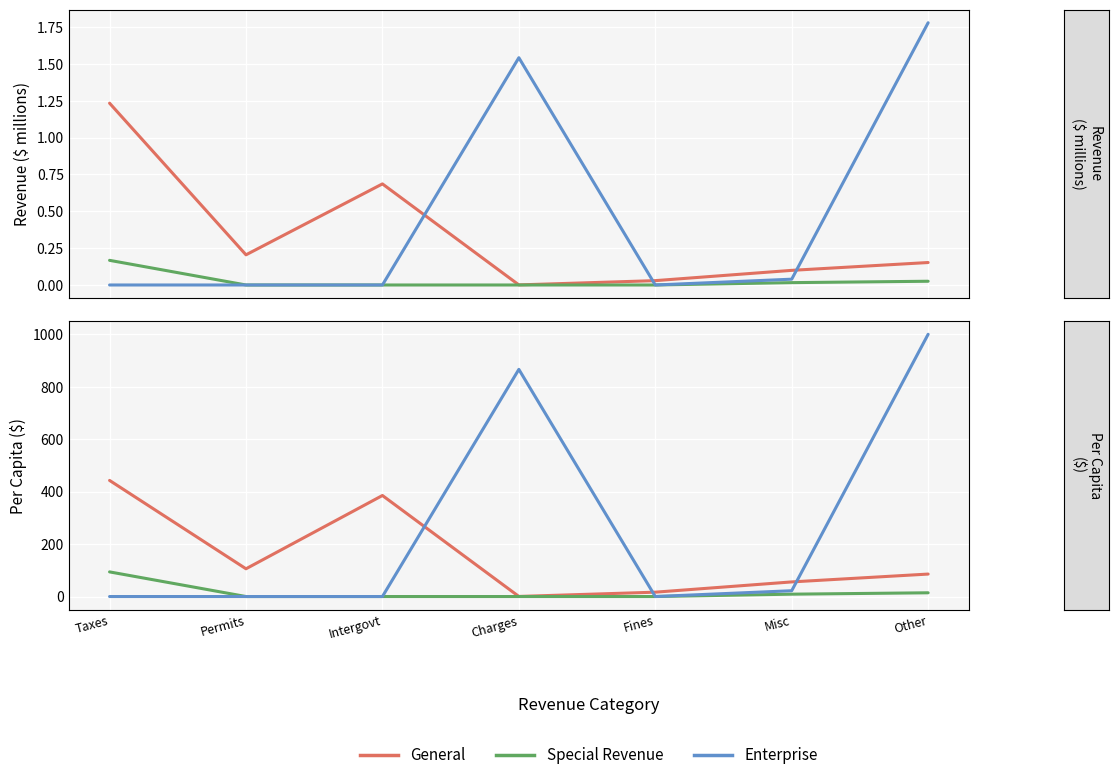

Reading left to right, what are all the values shown in this chart?

General: 442.7	105.8	385.2	0.4	16.6	55.7	85.6
Special Revenue: 93.9	0.0	0.0	0.0	0.0	9.0	14.2
Enterprise: 0.0	0.0	0.0	866.1	0.0	22.1	999.9